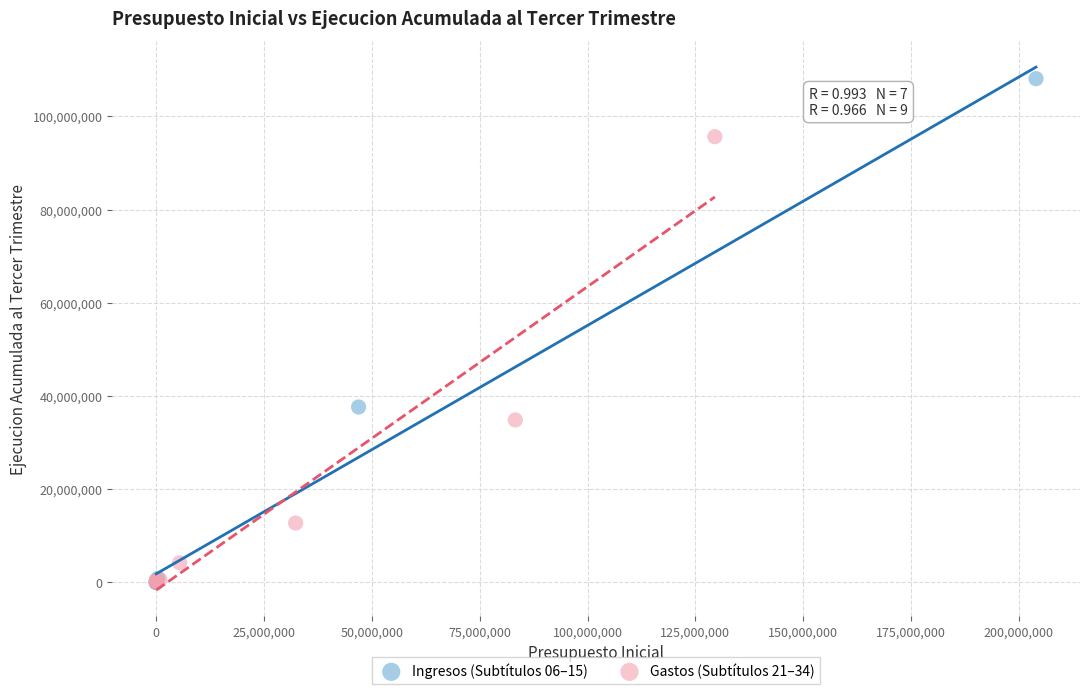

Which series has the largest Y range (max minus min)?

Ingresos (Subtítulos 06–15)